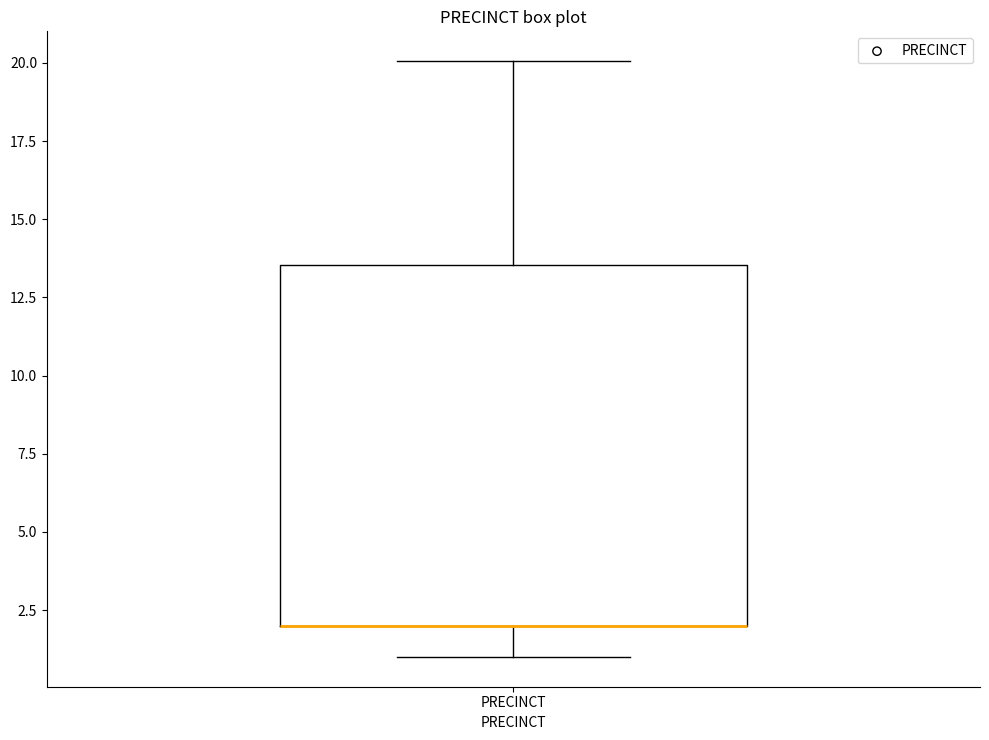

Where does the lower whisker of the box for PRECINCT end on the y-axis? The values are not printed on the chart, so give them approximately, as read against the axis.

1.0